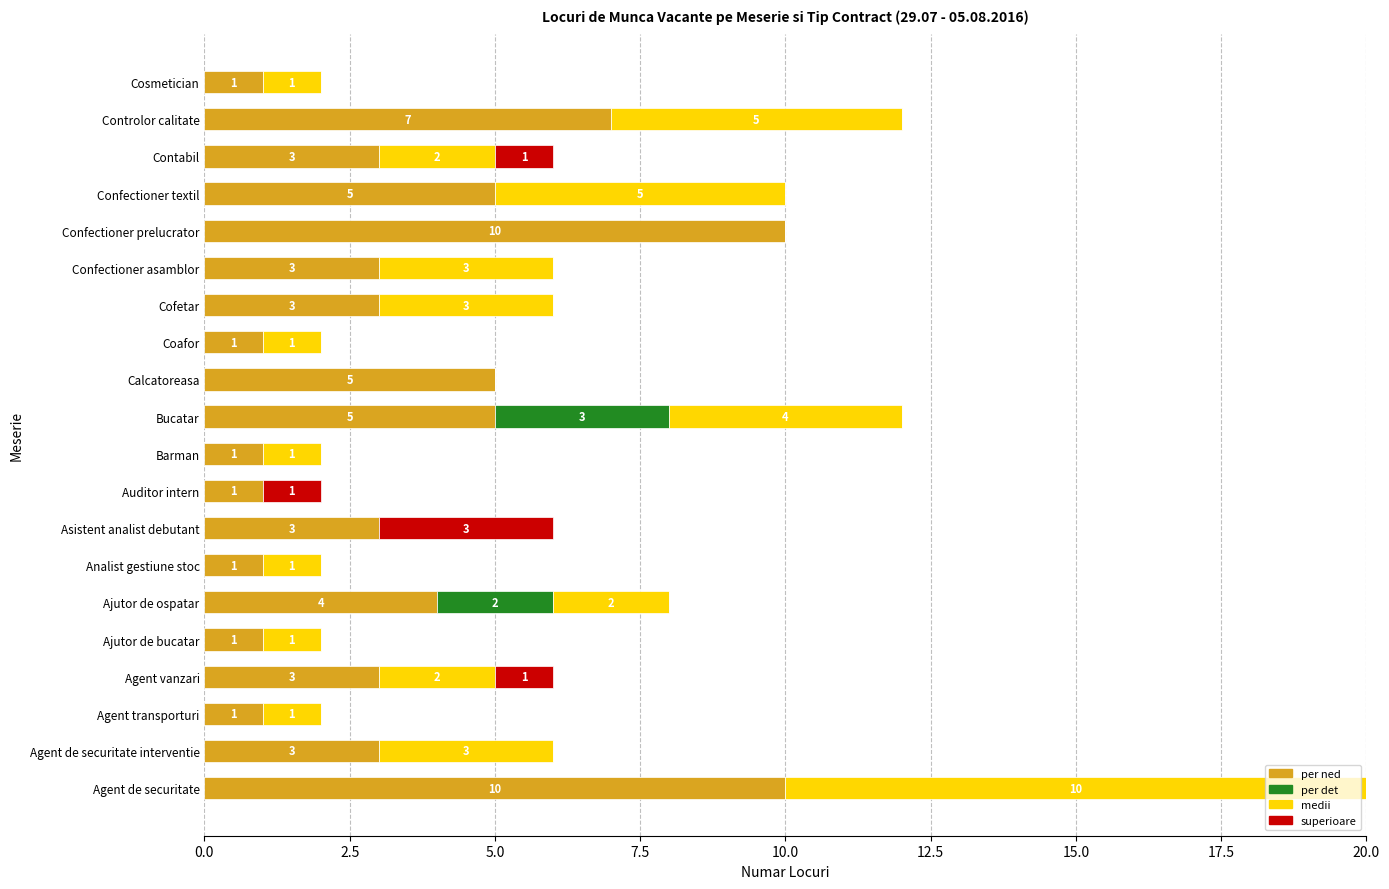

How many data points does each series have?

20